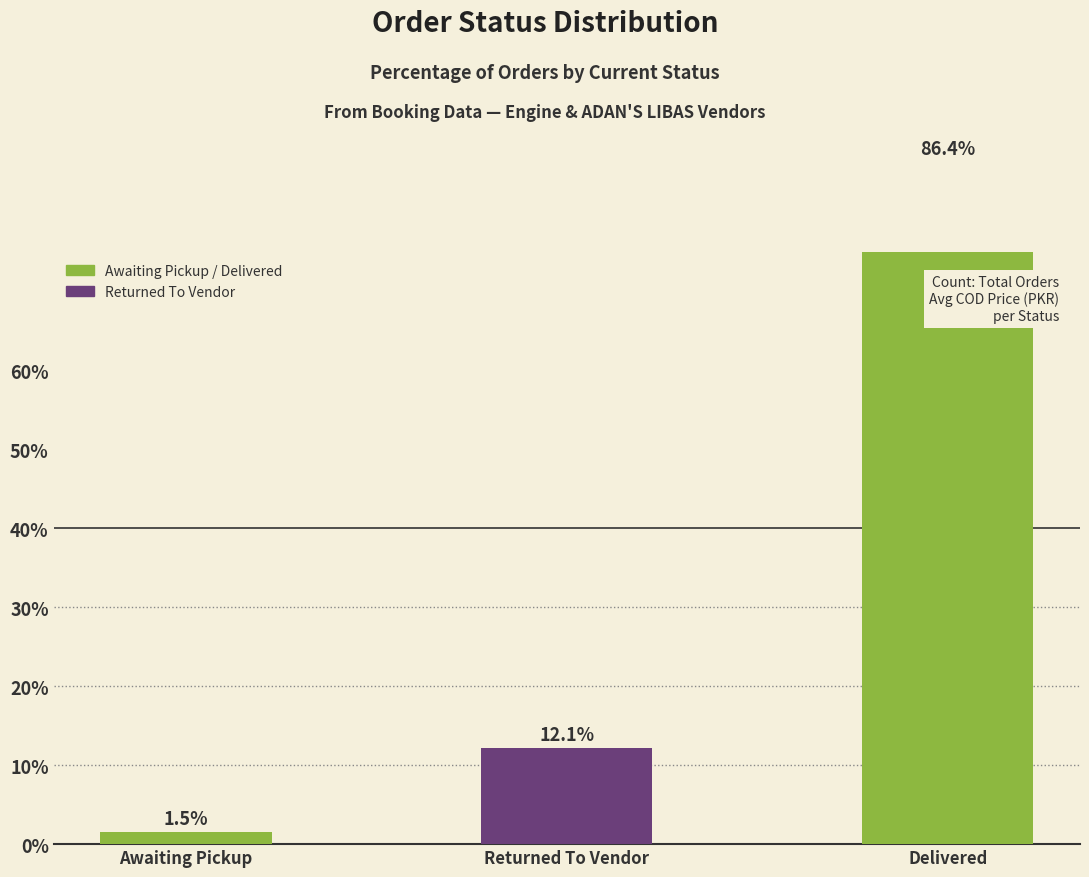

Are the bars horizontal?

No